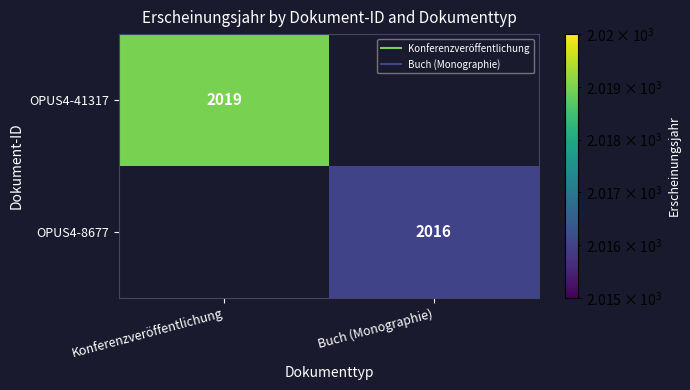

Is the value of OPUS4-8677 at Konferenzveröffentlichung greater than the value of OPUS4-41317 at Buch (Monographie)?

No